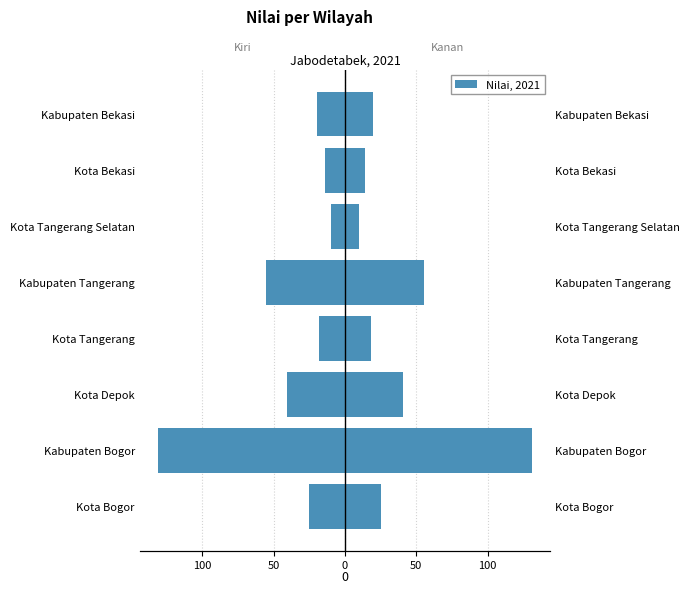

What is the minimum value shown in the chart?

-130.8